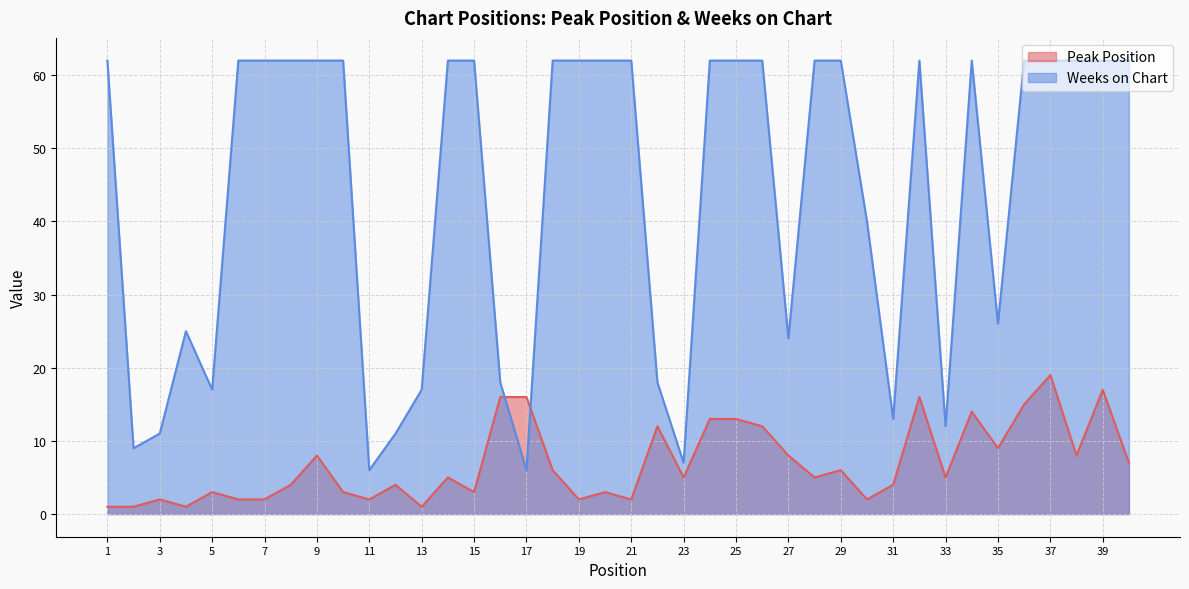

True or false: Weeks on Chart has a value of 62 at 6.

True